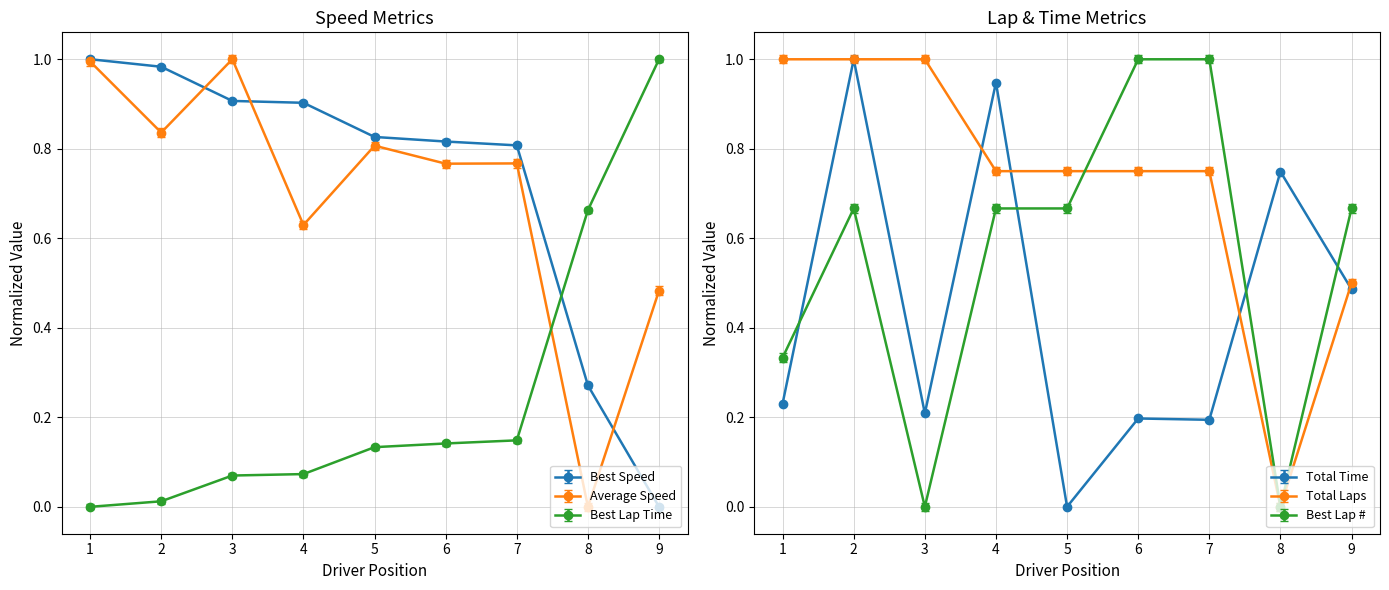

What is the total value across all series at 9?

3.1